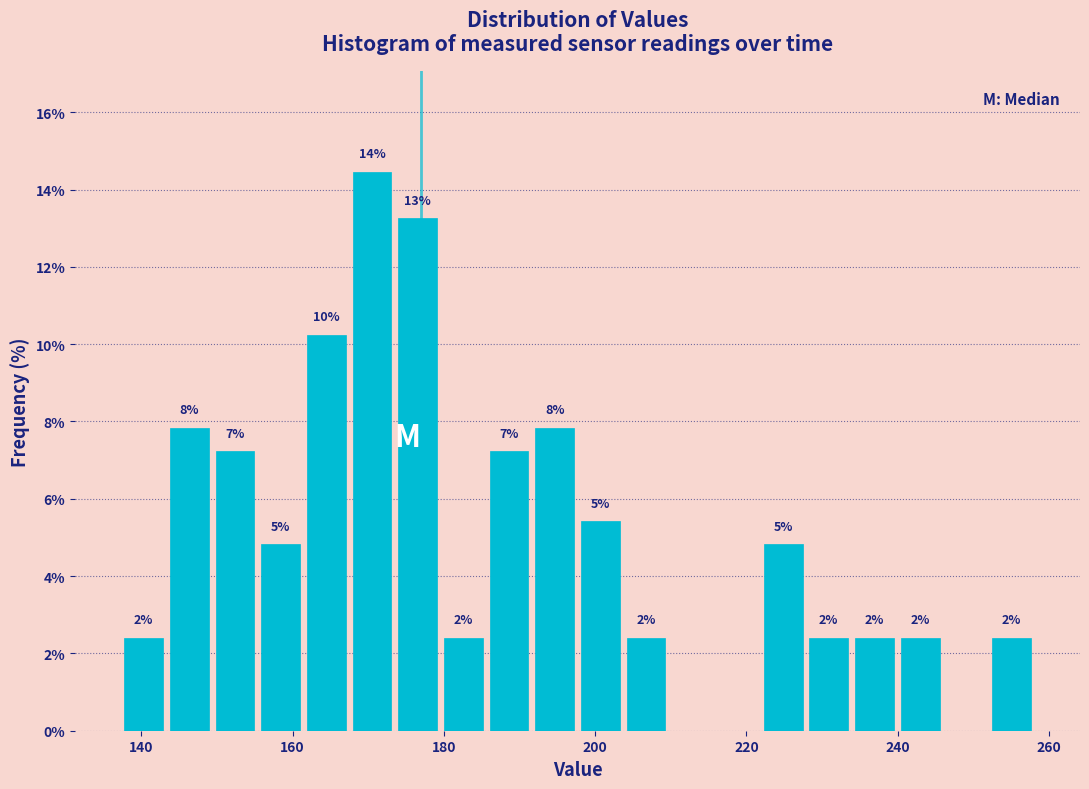

Around what value on the x-axis is the tallest bar? Give the approximate position of its centre, as read against the axis.

170